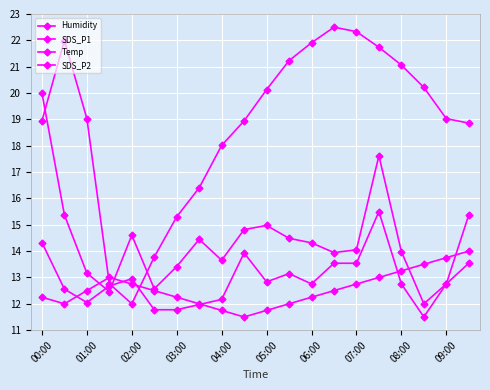

Does the chart display data point markers on the line(s)?

Yes